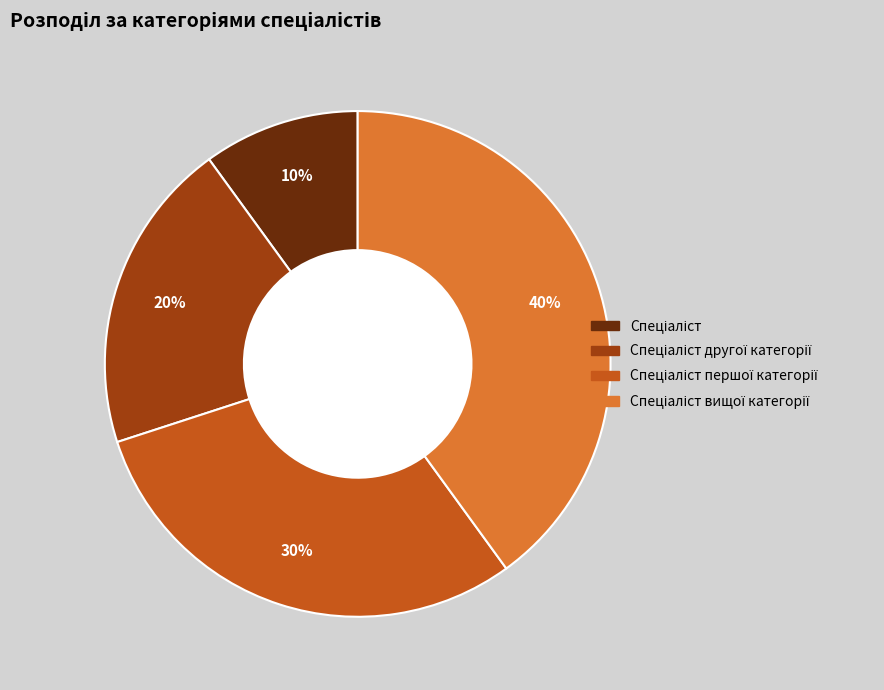

Is there a majority slice in this chart?

No